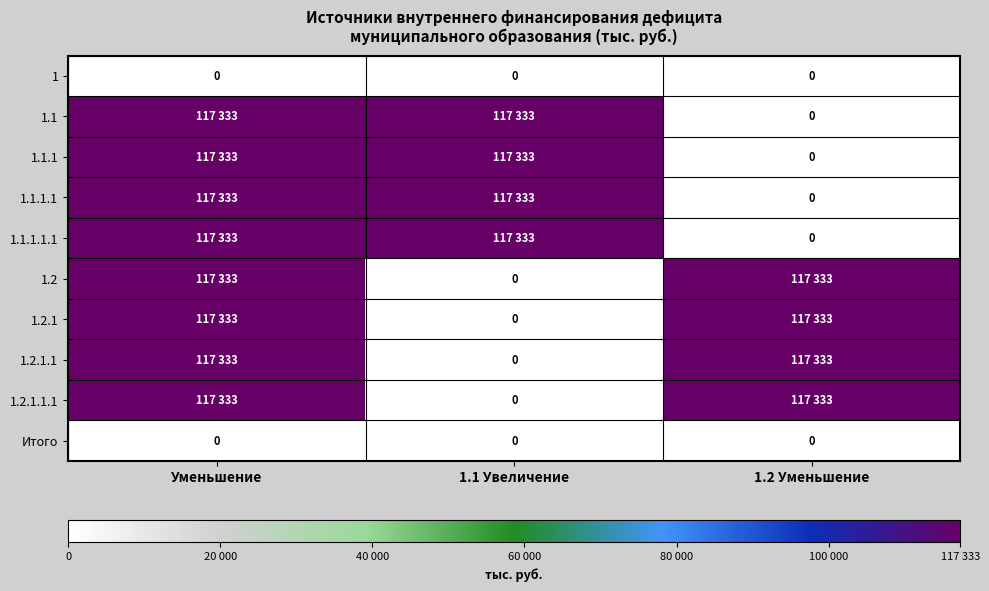

Is it true that 1.2.1.1.1 equals 0 at 1.1 Увеличение?

True